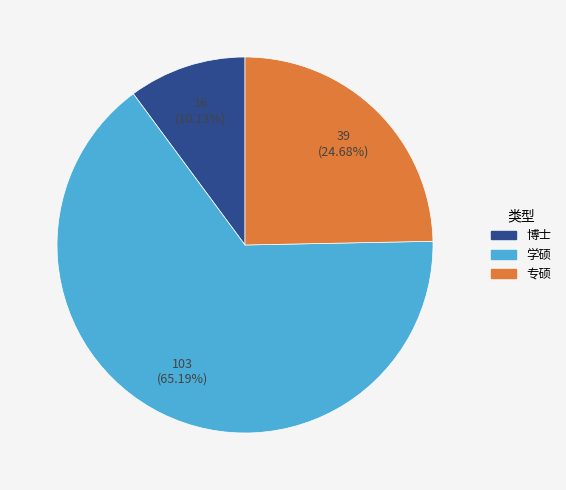

True or false: 专硕 accounts for 25% of the total.

True